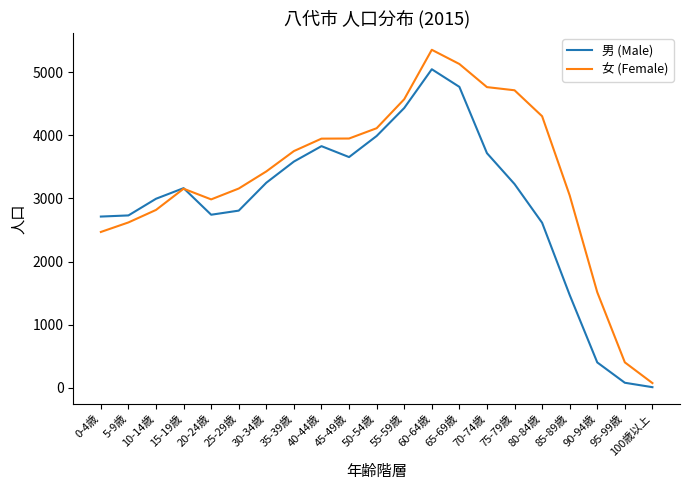

Does the chart display data point markers on the line(s)?

No